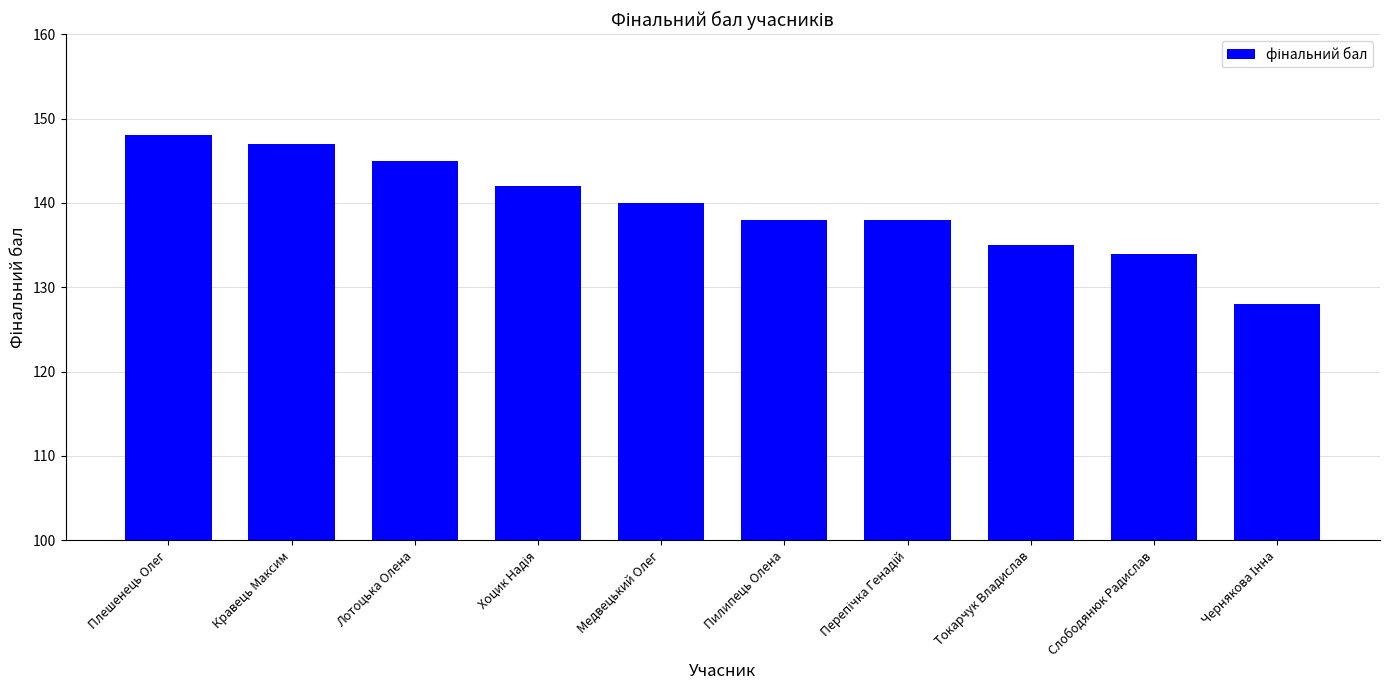

Are the bars horizontal?

No